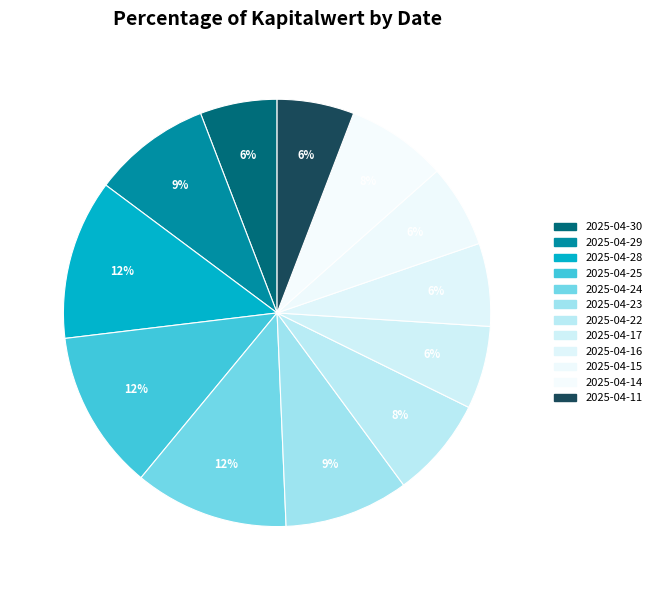

The 2025-04-24 slice represents 12% of the pie. True or false?

True